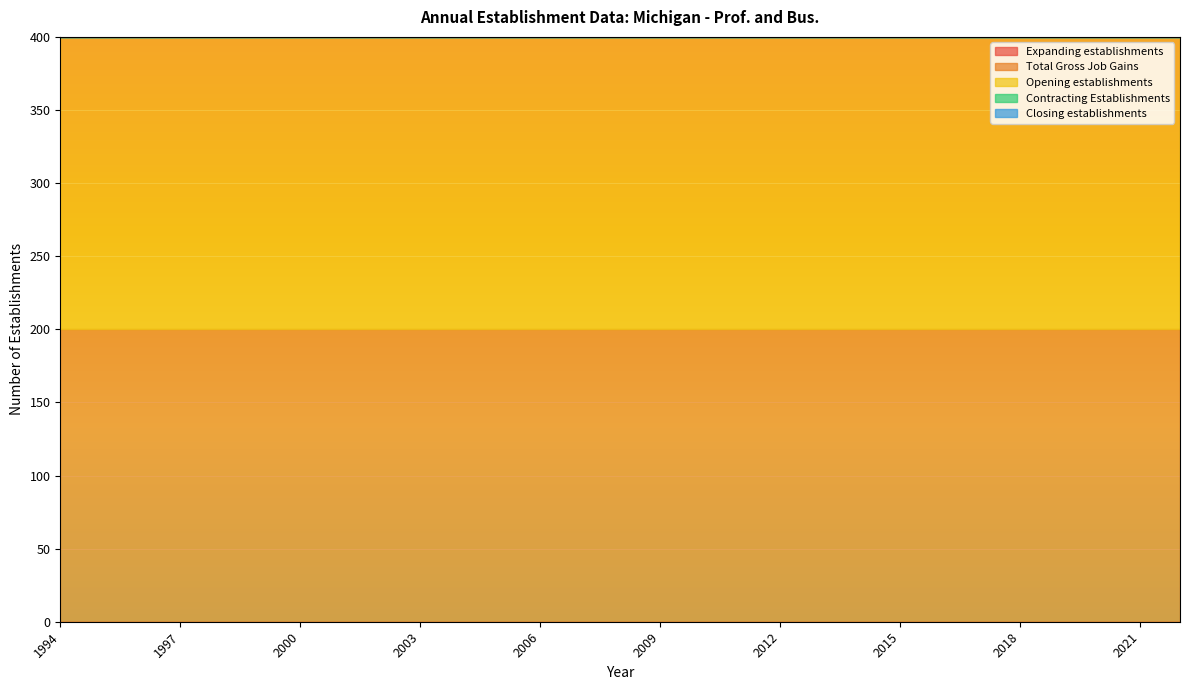

What is the minimum value for Total Gross Job Gains?

200